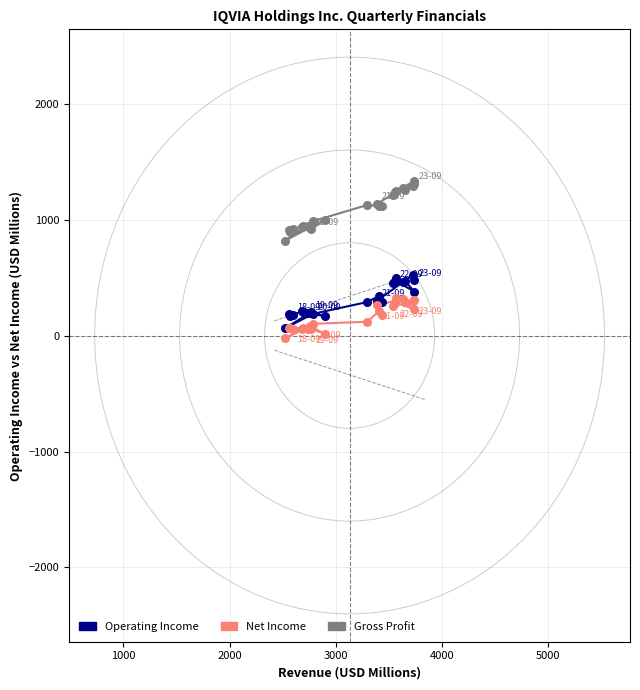

What are all the series names shown in the legend?

Operating Income, Net Income, Gross Profit